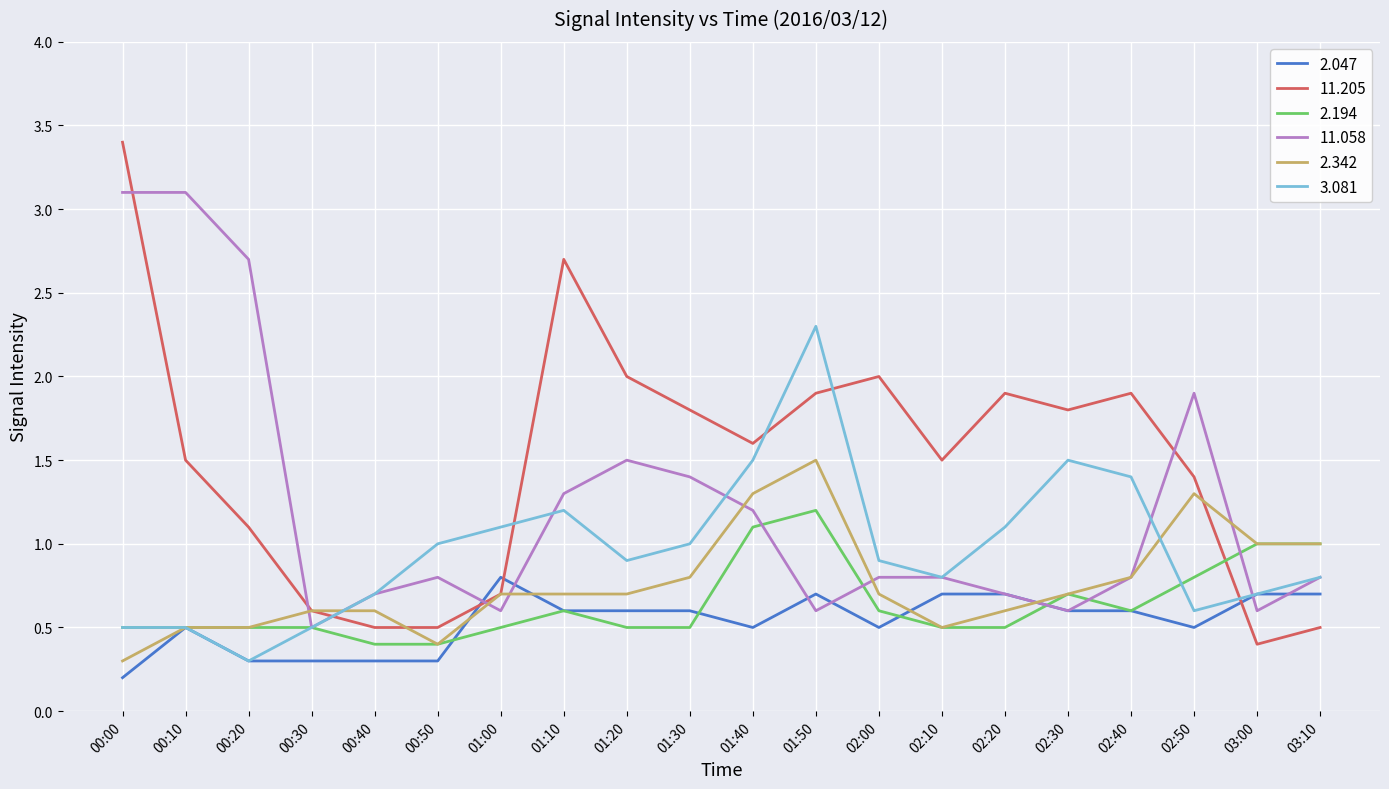

Reading right to left, transcribe all the data shown in this chart.

2.047: 0.7	0.7	0.5	0.6	0.6	0.7	0.7	0.5	0.7	0.5	0.6	0.6	0.6	0.8	0.3	0.3	0.3	0.3	0.5	0.2
11.205: 0.5	0.4	1.4	1.9	1.8	1.9	1.5	2.0	1.9	1.6	1.8	2.0	2.7	0.7	0.5	0.5	0.6	1.1	1.5	3.4
2.194: 1.0	1.0	0.8	0.6	0.7	0.5	0.5	0.6	1.2	1.1	0.5	0.5	0.6	0.5	0.4	0.4	0.5	0.5	0.5	0.5
11.058: 0.8	0.6	1.9	0.8	0.6	0.7	0.8	0.8	0.6	1.2	1.4	1.5	1.3	0.6	0.8	0.7	0.5	2.7	3.1	3.1
2.342: 1.0	1.0	1.3	0.8	0.7	0.6	0.5	0.7	1.5	1.3	0.8	0.7	0.7	0.7	0.4	0.6	0.6	0.5	0.5	0.3
3.081: 0.8	0.7	0.6	1.4	1.5	1.1	0.8	0.9	2.3	1.5	1.0	0.9	1.2	1.1	1.0	0.7	0.5	0.3	0.5	0.5